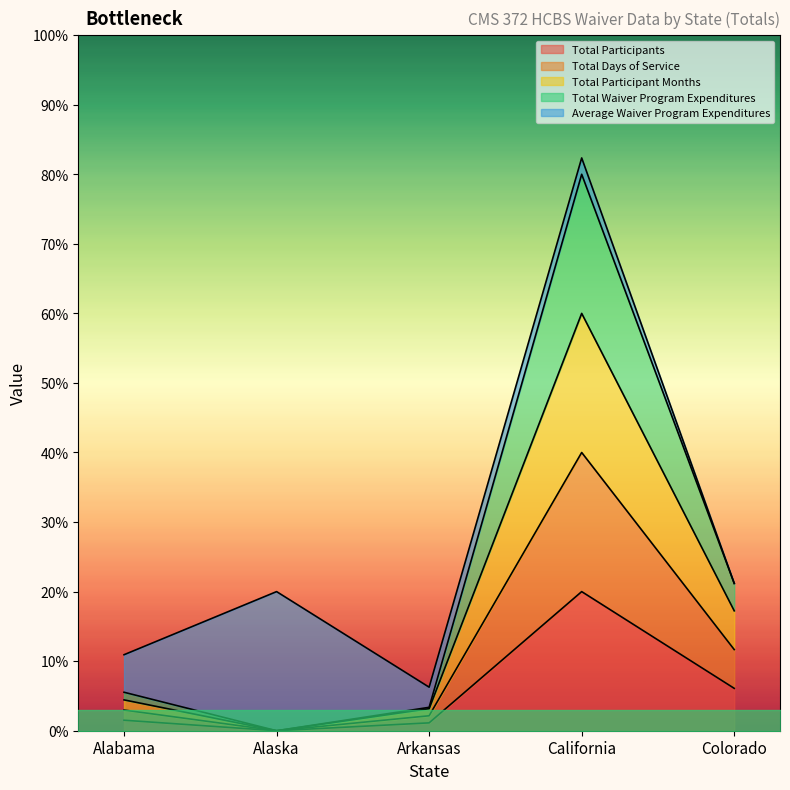

How many interior local peaks does the Total Participants series have?

1